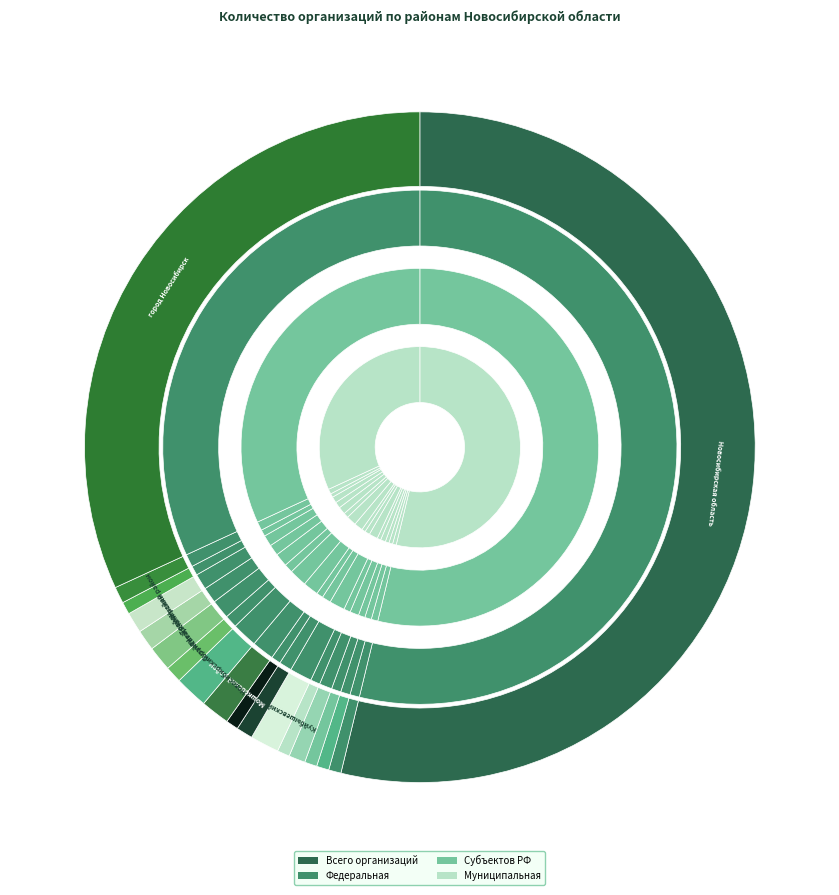

To the nearest percent, what percentage of the pie is Чановский район?

1%